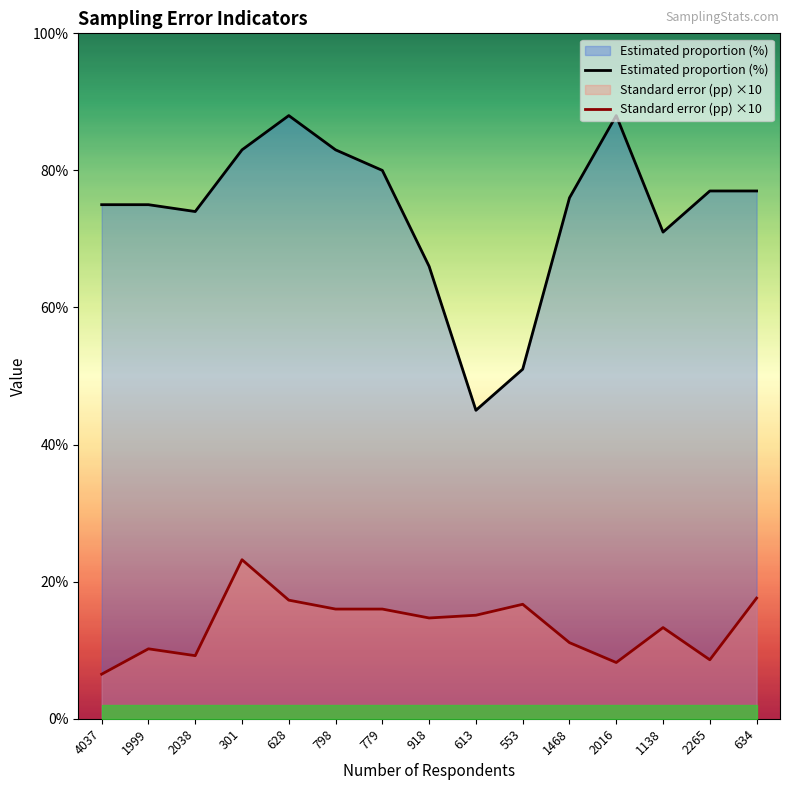

In Estimated proportion (%), how many points are higher than both neighbors (excluding endpoints)?

2